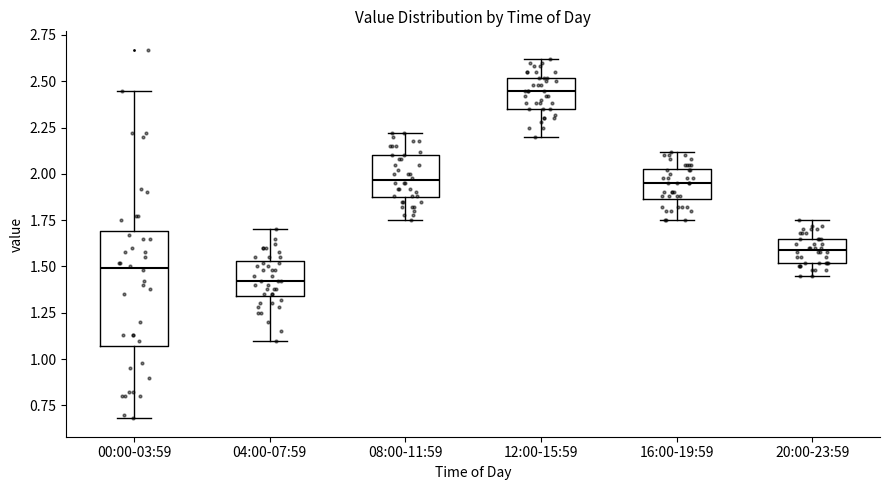

Comparing the boxes themselves (not the whiskers), which one is the tallest?

00:00-03:59